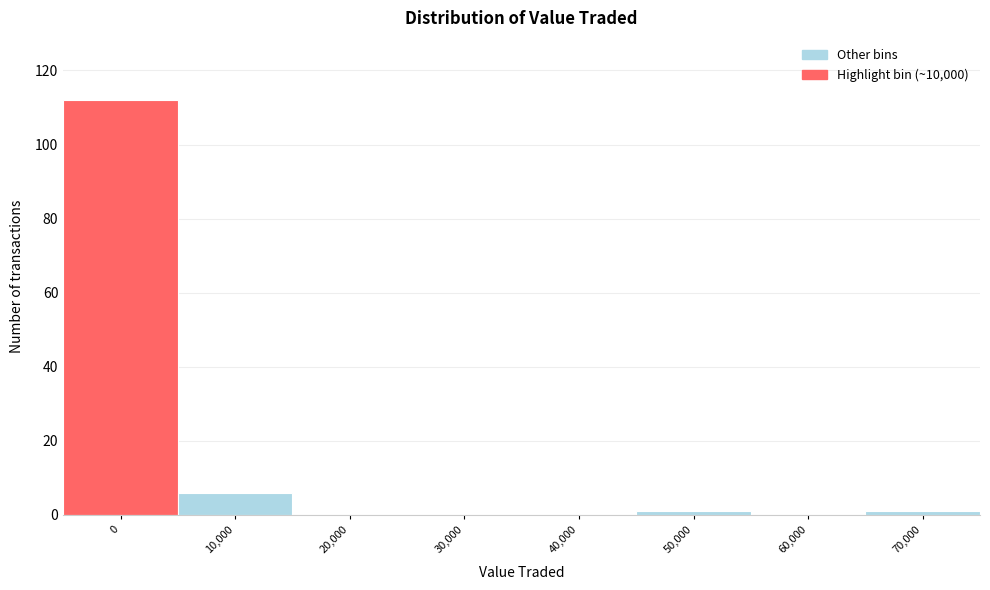

Reading left to right, list all the values displayed in this chart.

0=112	10,000=6	20,000=0	30,000=0	40,000=0	50,000=1	60,000=0	70,000=1